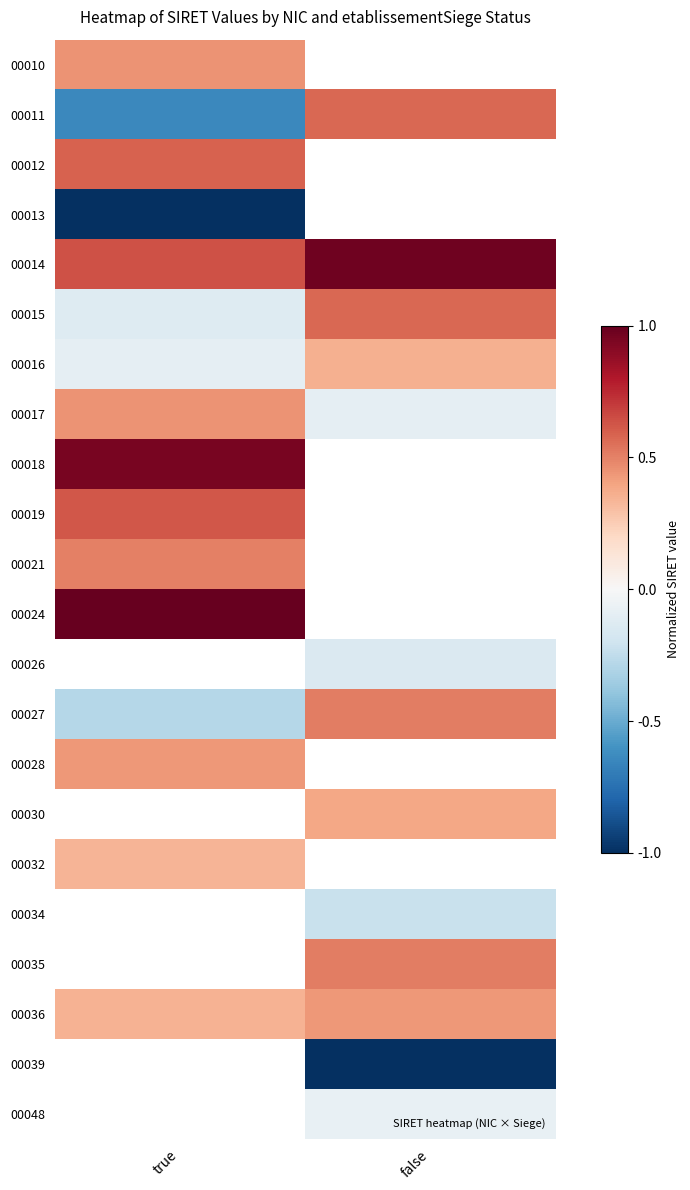

What is the sum of the 00017 values at false and true?

0.4